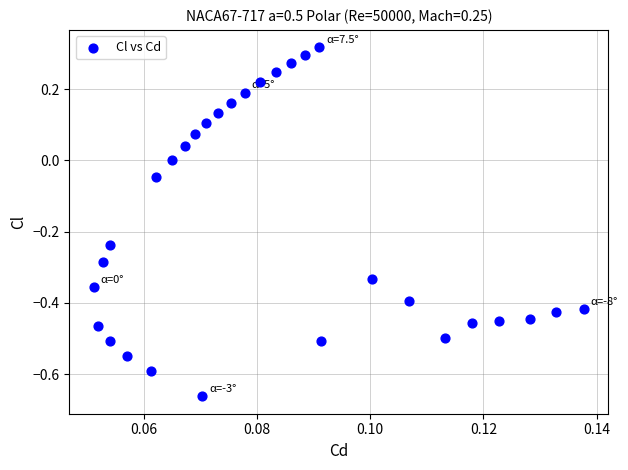

What is the range of Y values (max minus min)?

1.0